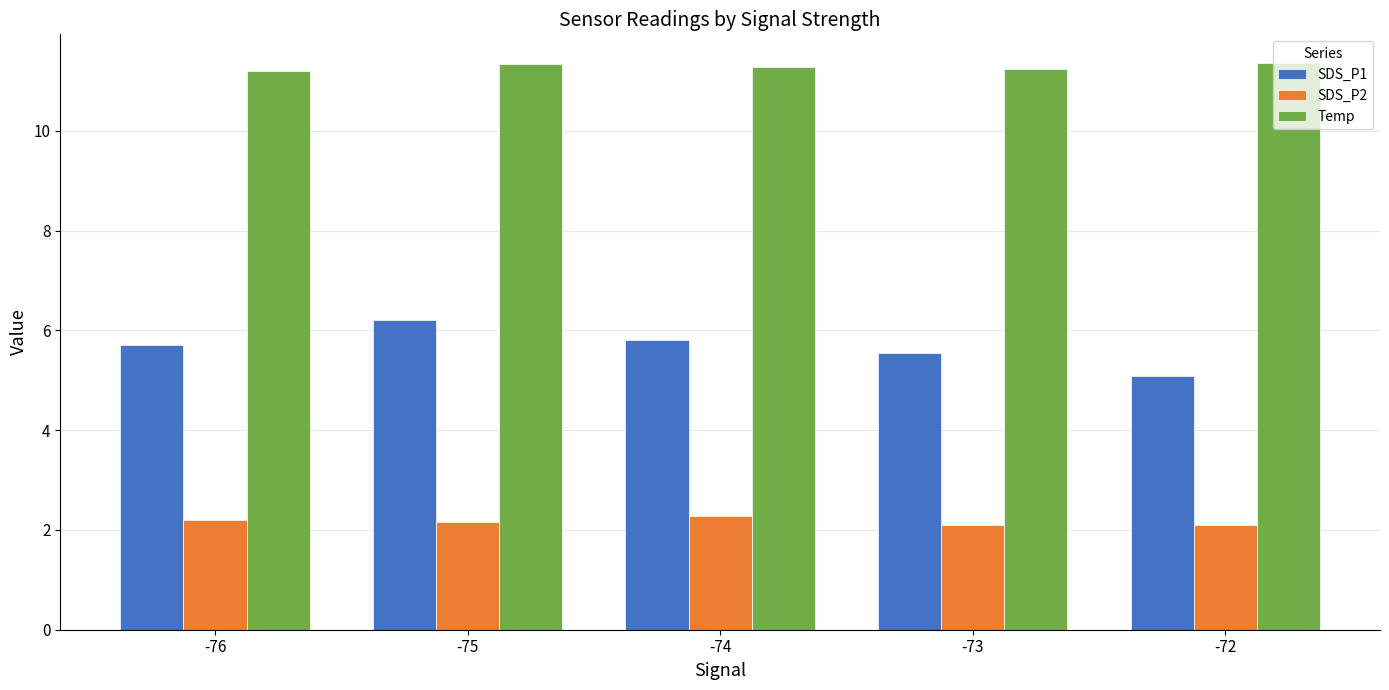

What is the difference between the maximum and minimum values in the SDS_P2 series?

0.2